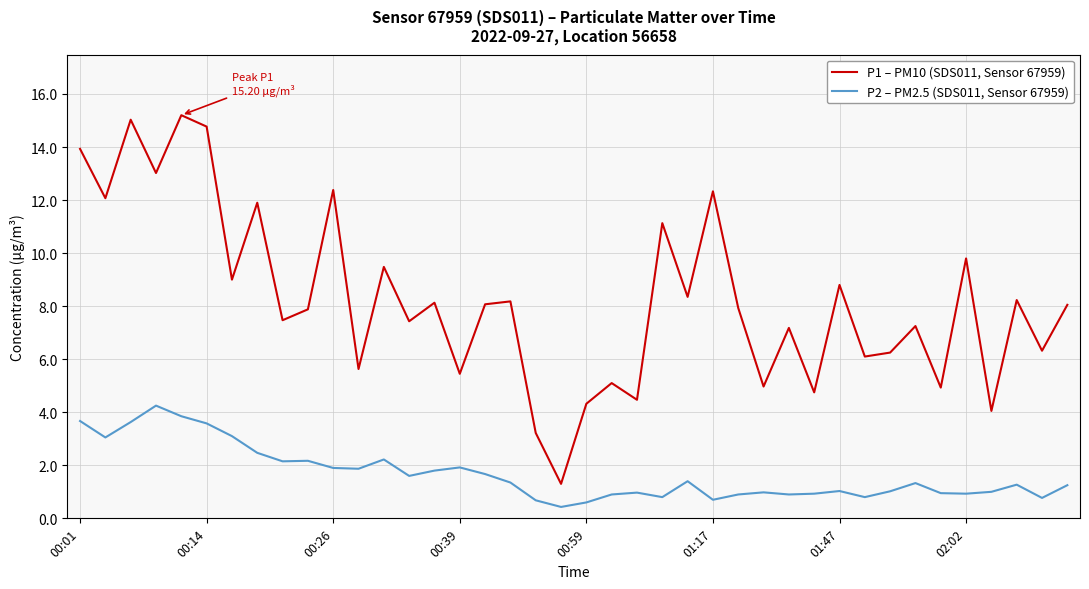

What is the maximum value shown in the chart?

15.2